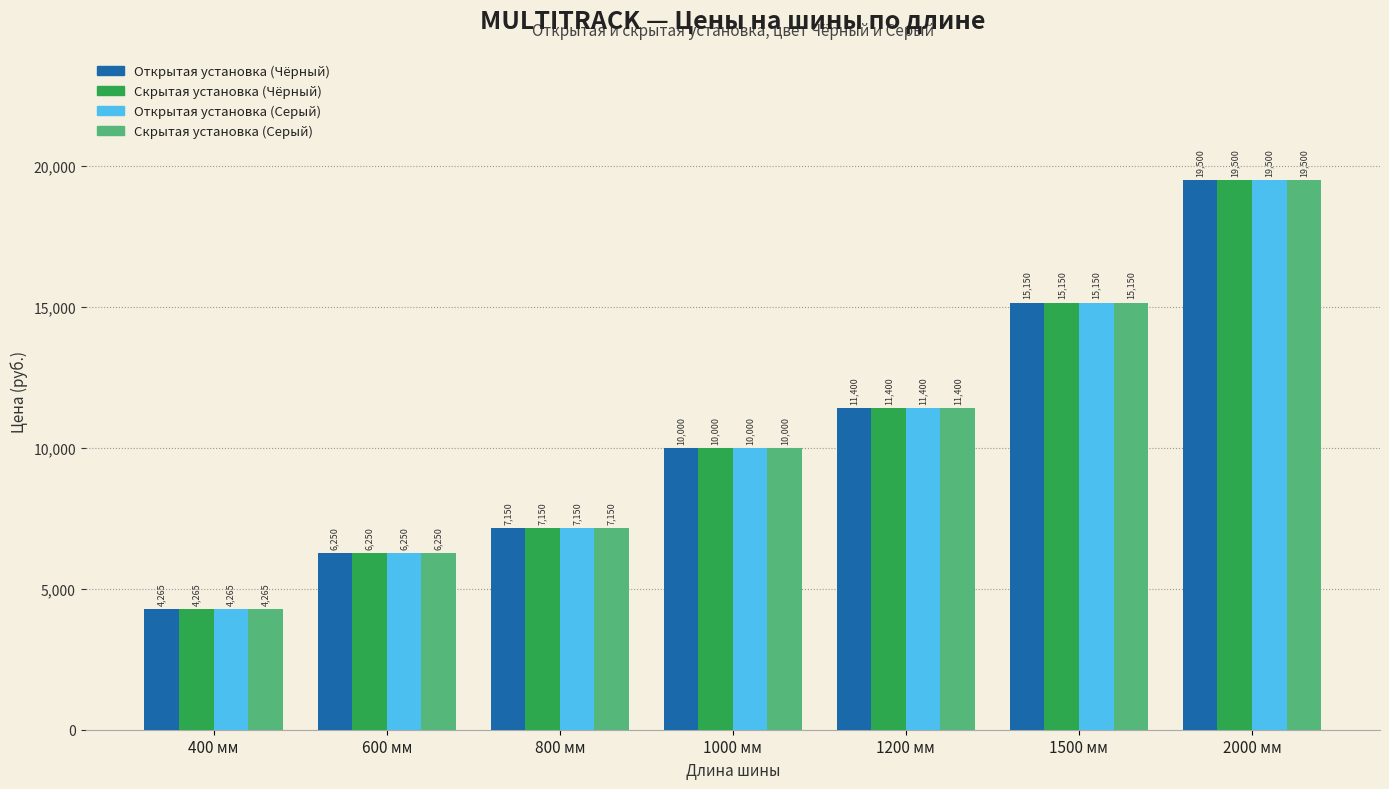

How many bars are there in each group?

4